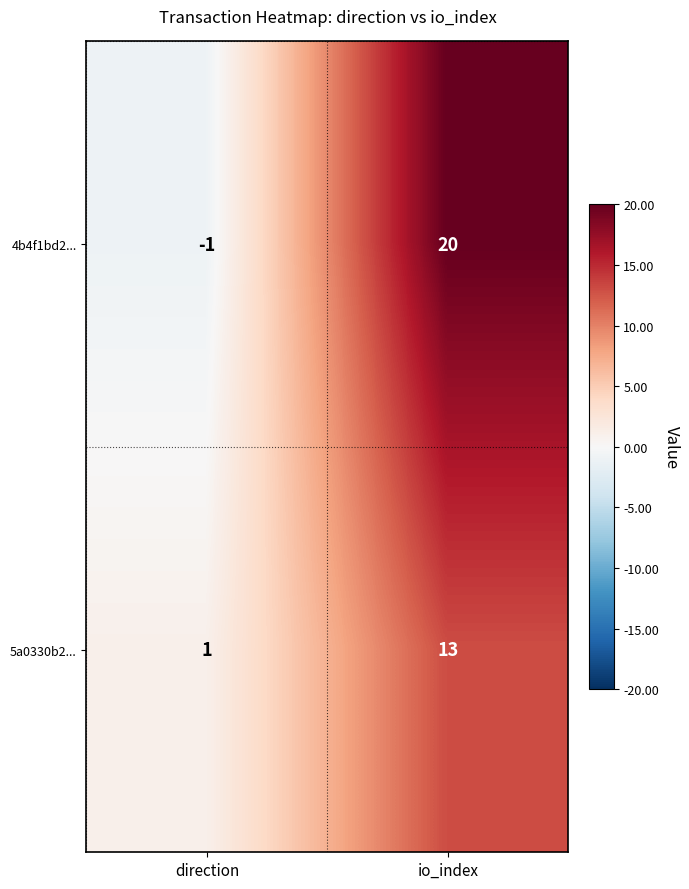

What is the sum of the 4b4f1bd2... values at io_index and direction?

19